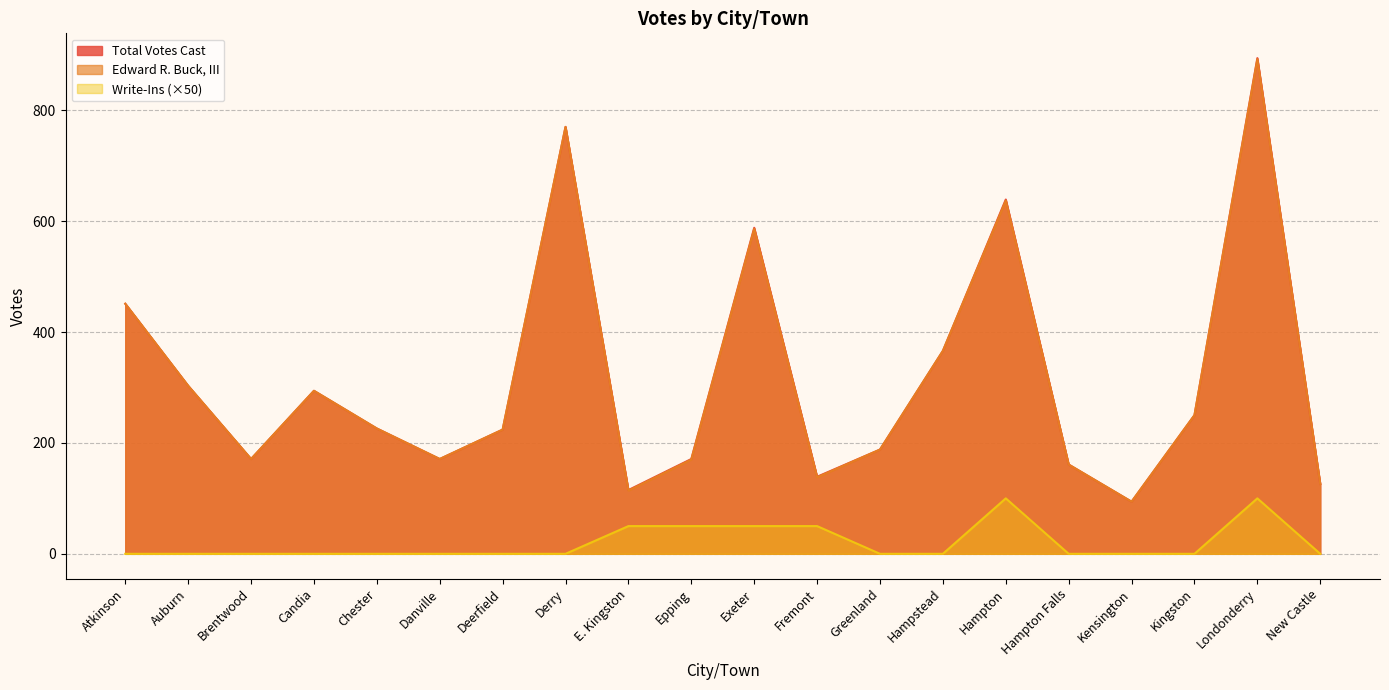

Which series has the largest total across all categories?

Total Votes Cast